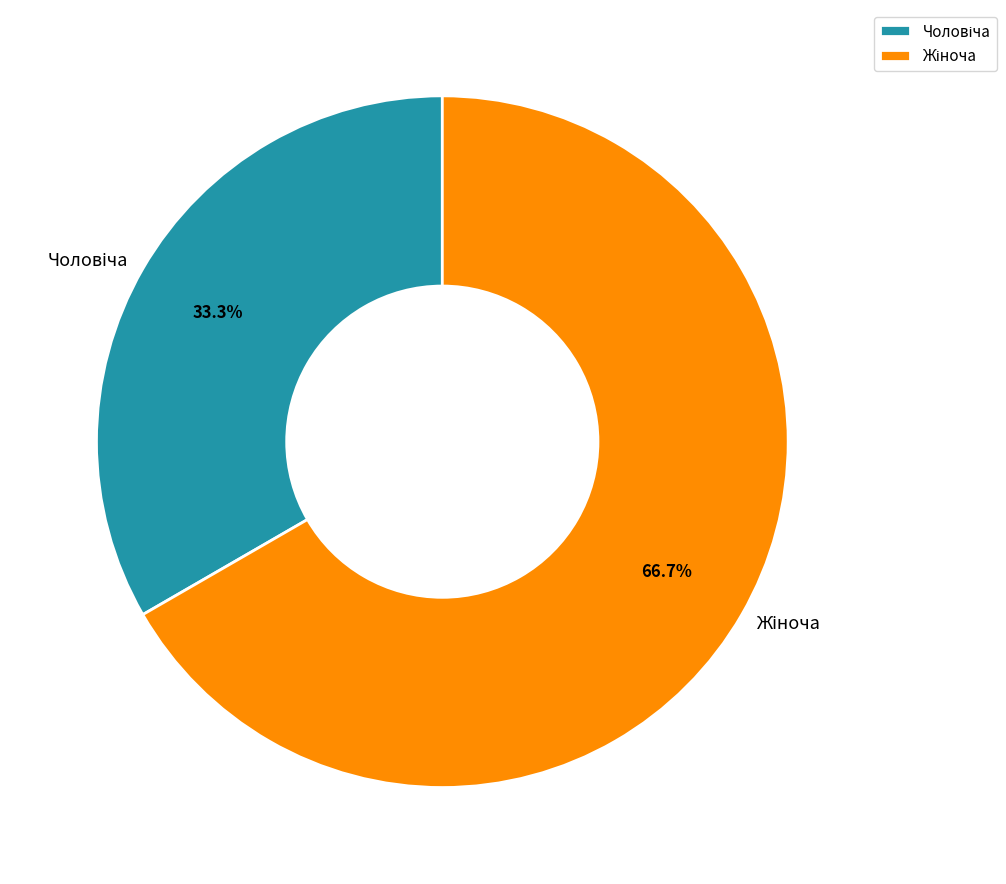

To the nearest percent, what is the difference between the largest and smallest slice percentages?

33%